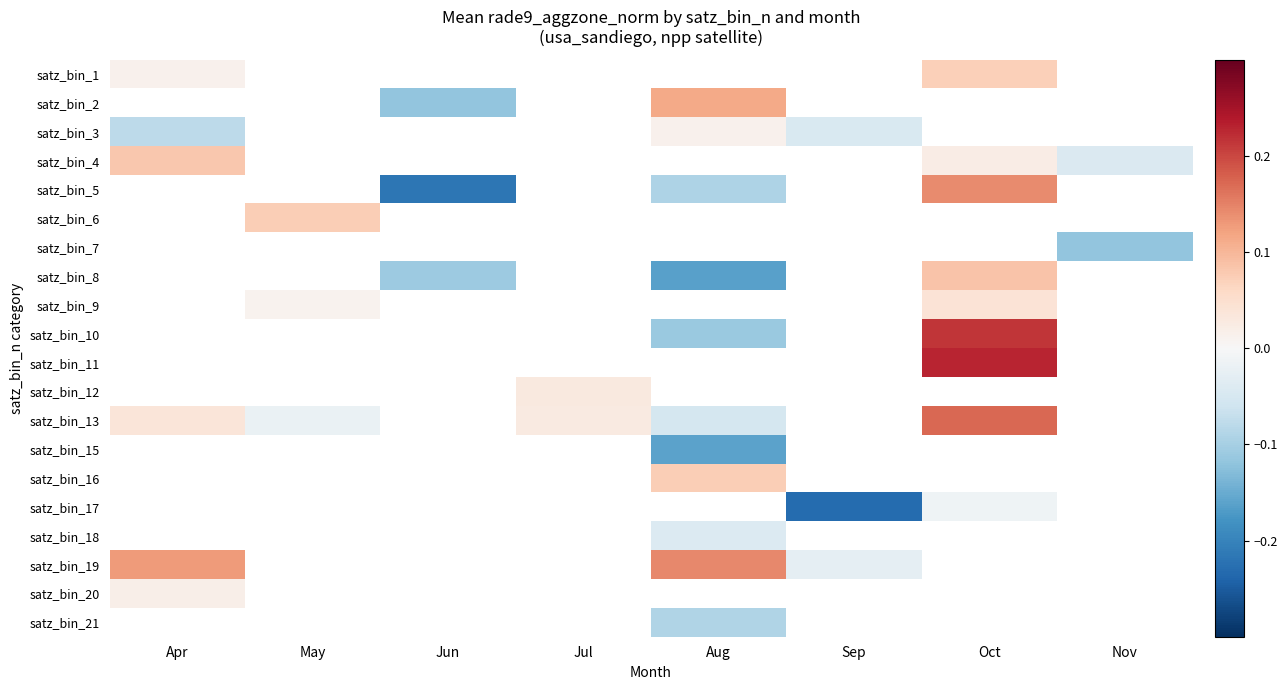

Which has a higher value, Nov or Sep?

Sep